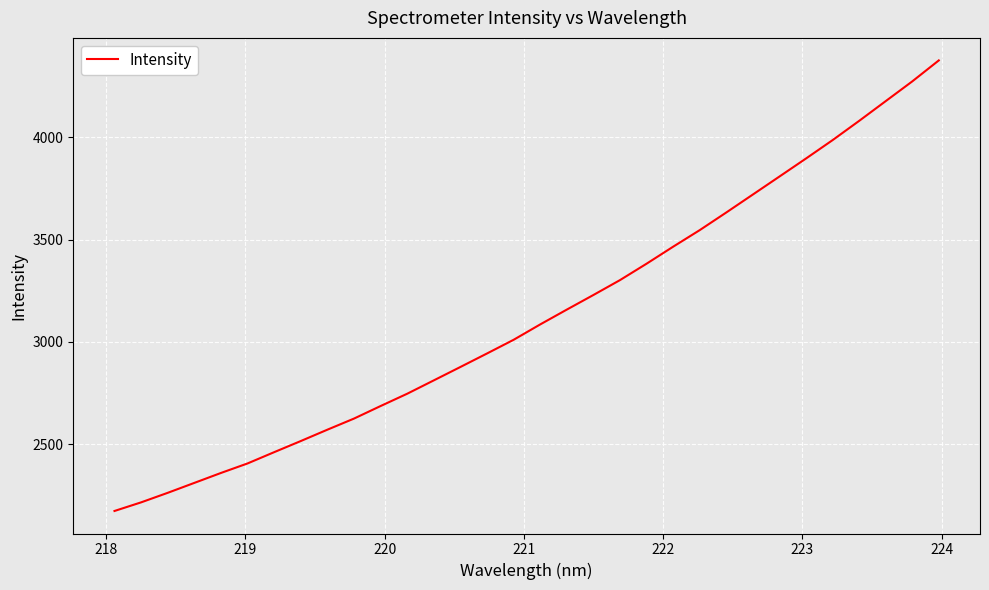

What is the maximum value shown in the chart?

4375.8